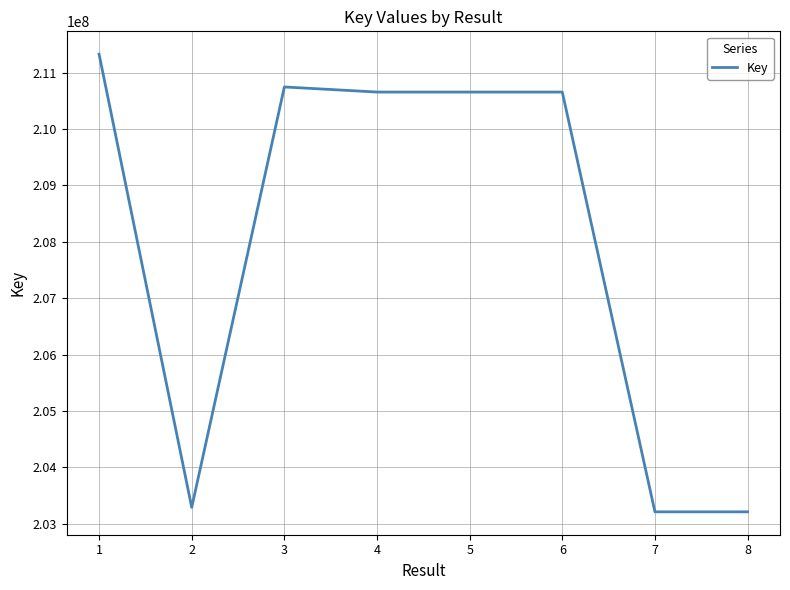

At which category does the data reach its first local valley?

2